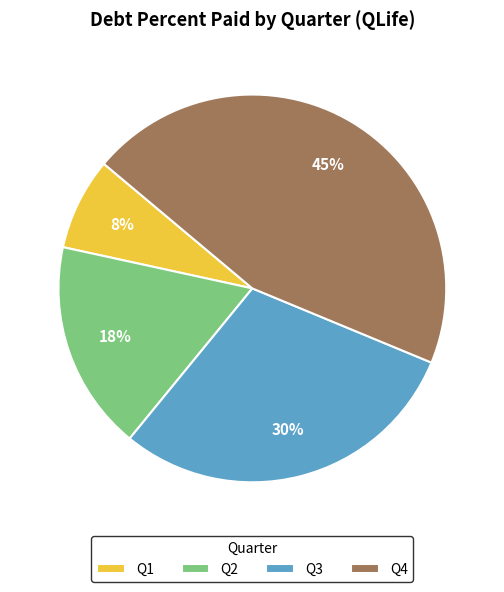

Do Q3 and Q4 together represent more than half of the pie?

Yes